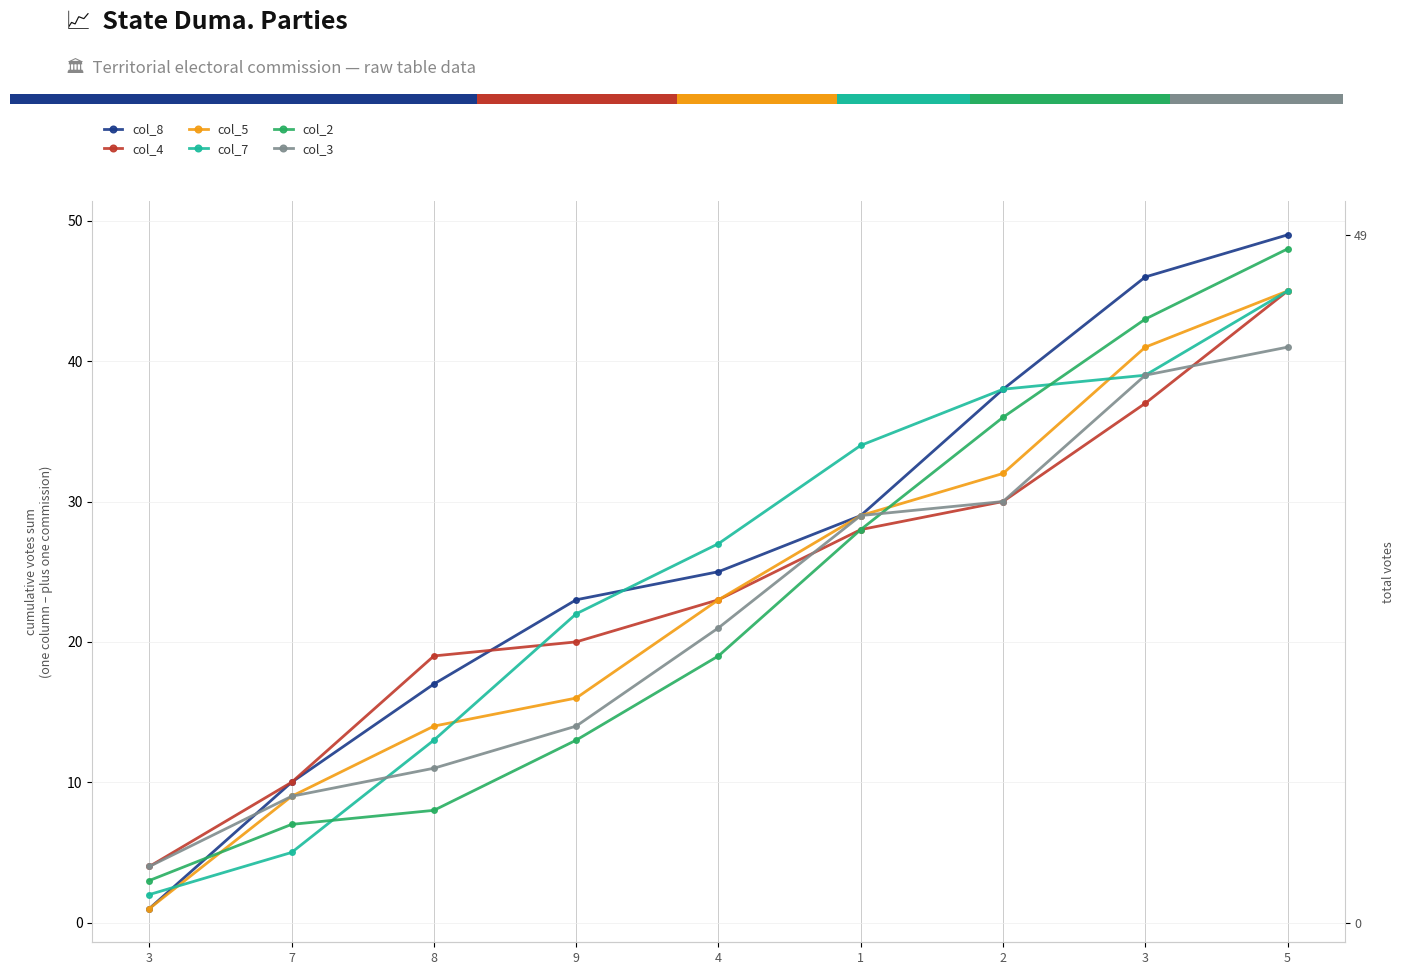

What is the difference between the col_5 values at 5 and 2?

13